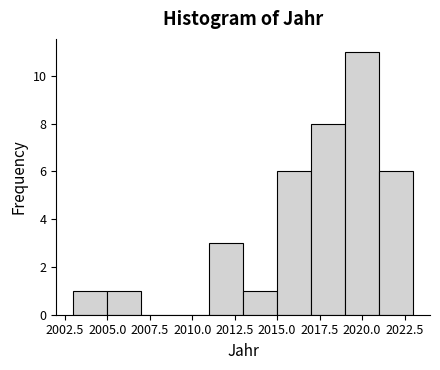

Reading left to right, list every bar in this chart as the range it spans on the x-axis followed by its height. The values are not printed on the chart, so give them approximately, as read against the axis.

2003 to 2005: 1
2005 to 2007: 1
2007 to 2009: 0
2009 to 2011: 0
2011 to 2013: 3
2013 to 2015: 1
2015 to 2017: 6
2017 to 2019: 8
2019 to 2021: 11
2021 to 2023: 6